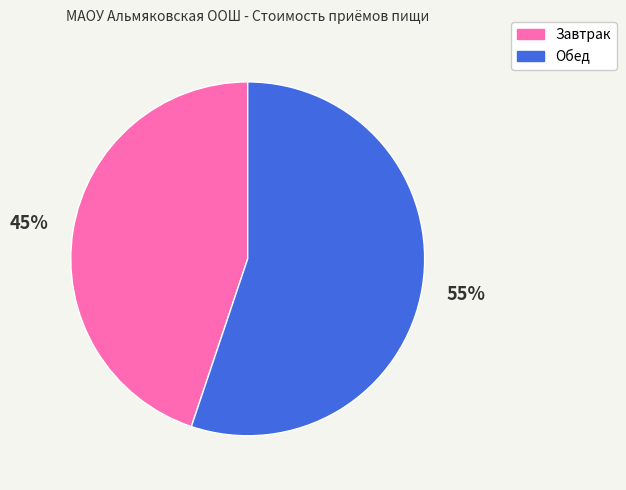

What is the largest slice in the pie chart?

Обед